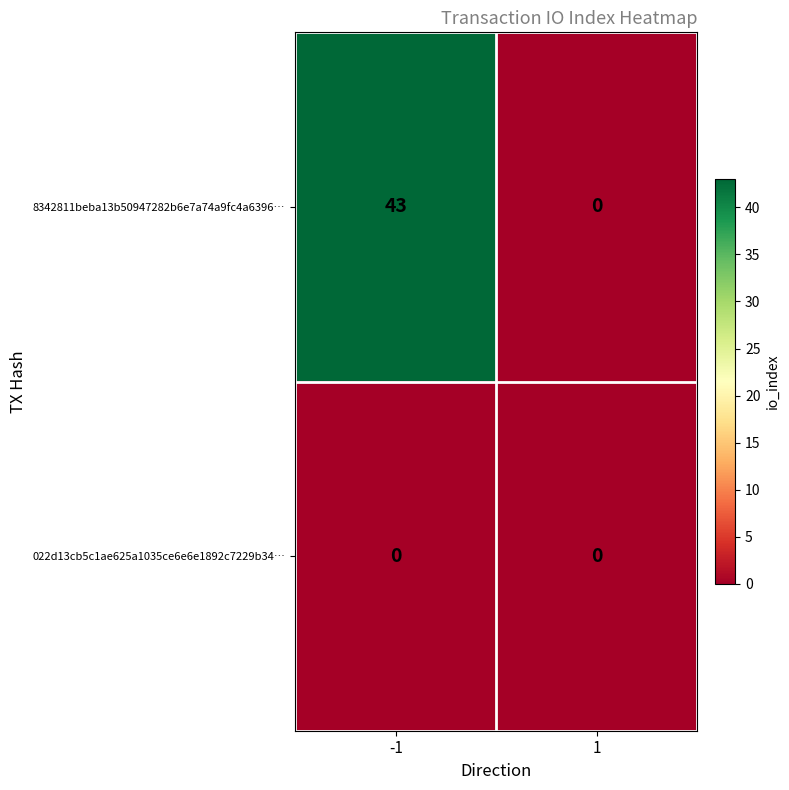

What is the difference between the maximum and minimum values in the 8342811beba13b50947282b6e7a74a9fc4a6396… series?

43